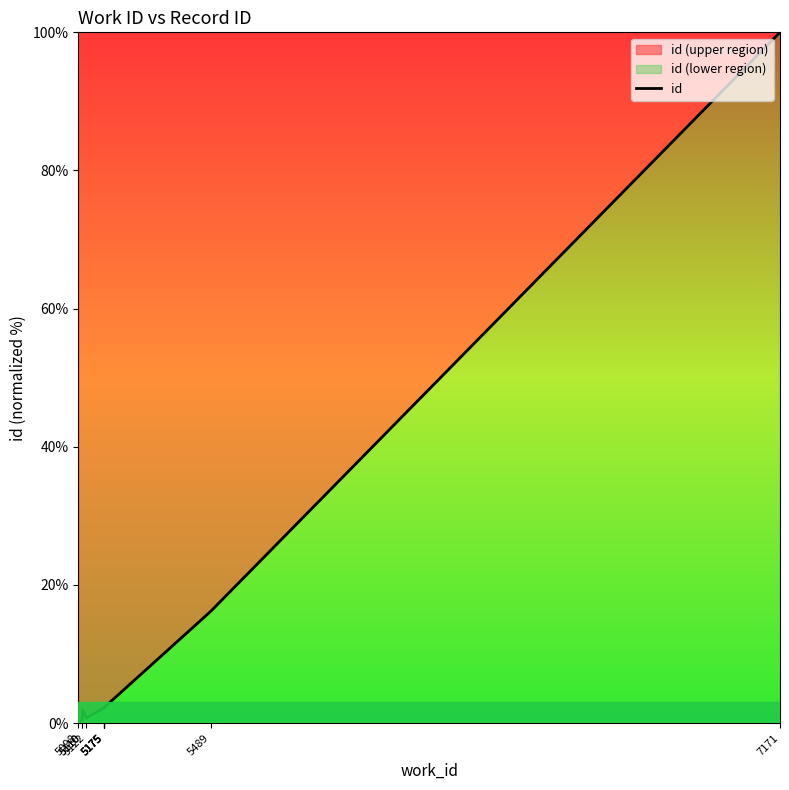

List the labels in order of value, smallest first.

5098, 5110, 5122, 5110, 5175, 5175, 5175, 5175, 5489, 7171